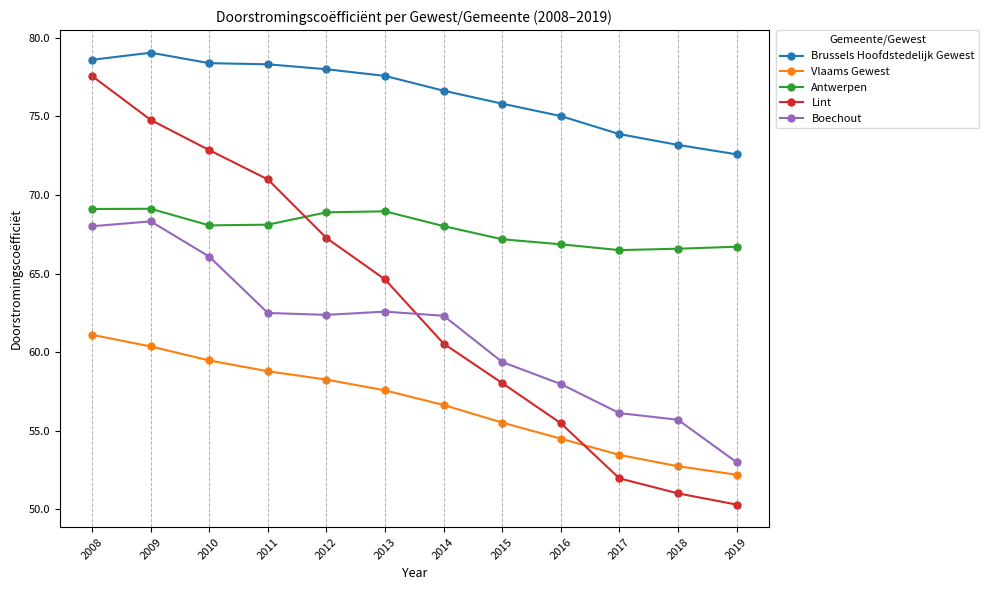

At which category is the sum across all series the highest?

2008